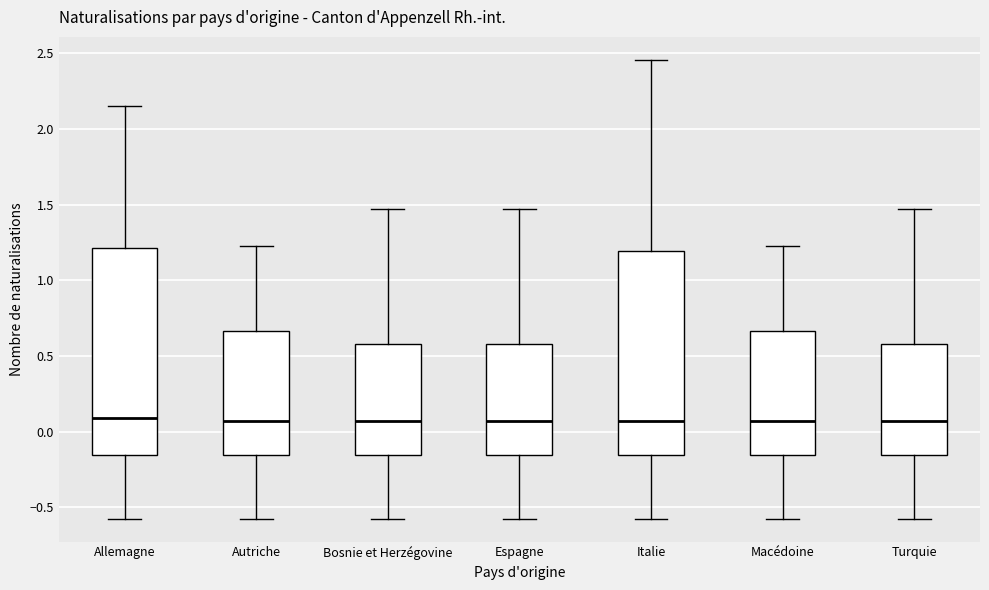

Reading left to right, read every box against the y-axis: the position of its median line, the range the box covers, and the ends of its whiskers. The values are not printed on the chart, so give them approximately, as read against the axis.

Allemagne: median 0.10, box -0.15 to 1.20, whiskers -0.55 to 2.15
Autriche: median 0.05, box -0.15 to 0.65, whiskers -0.55 to 1.25
Bosnie et Herzégovine: median 0.05, box -0.15 to 0.60, whiskers -0.55 to 1.45
Espagne: median 0.05, box -0.15 to 0.60, whiskers -0.55 to 1.45
Italie: median 0.05, box -0.15 to 1.20, whiskers -0.55 to 2.45
Macédoine: median 0.05, box -0.15 to 0.65, whiskers -0.55 to 1.25
Turquie: median 0.05, box -0.15 to 0.60, whiskers -0.55 to 1.45